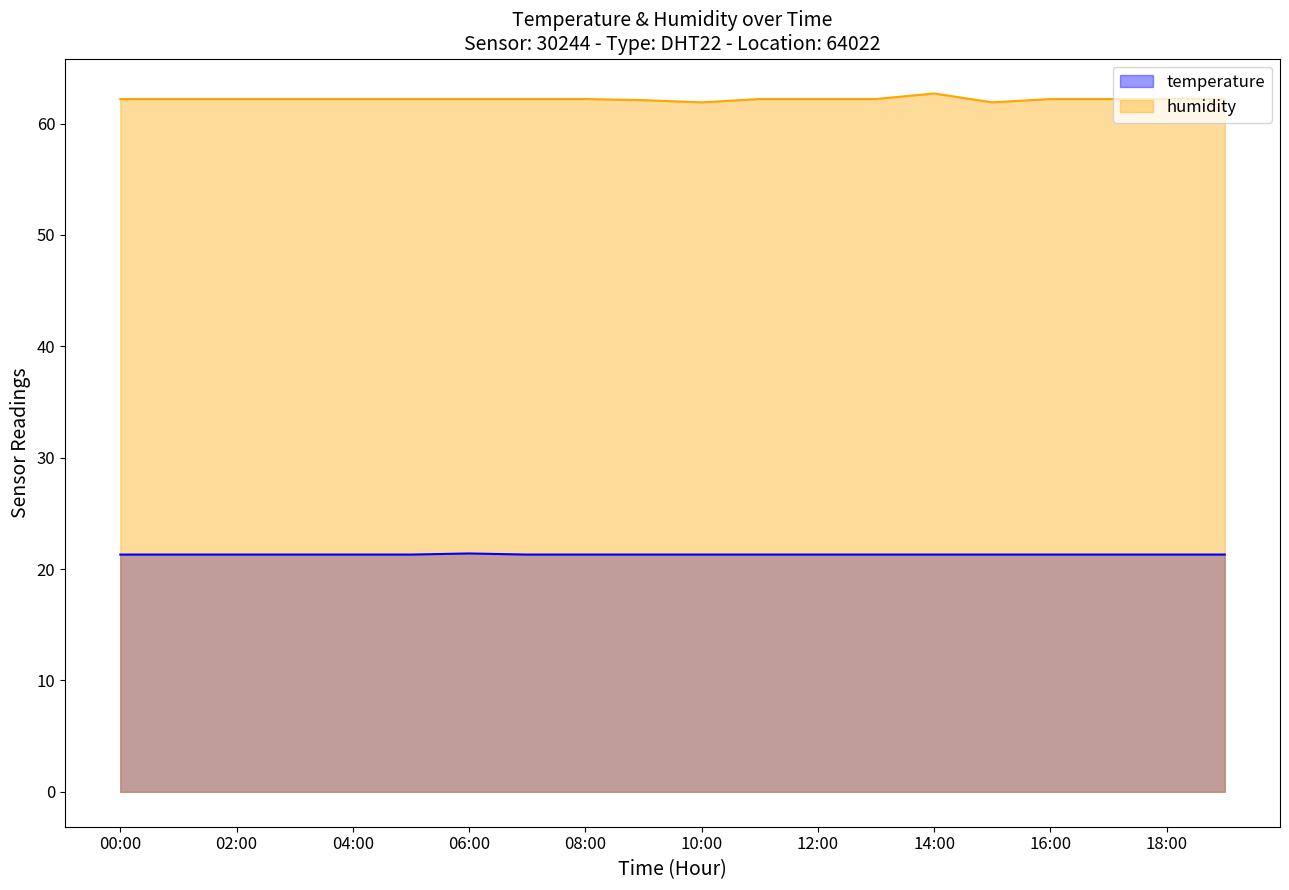

True or false: temperature and humidity intersect in this chart.

False